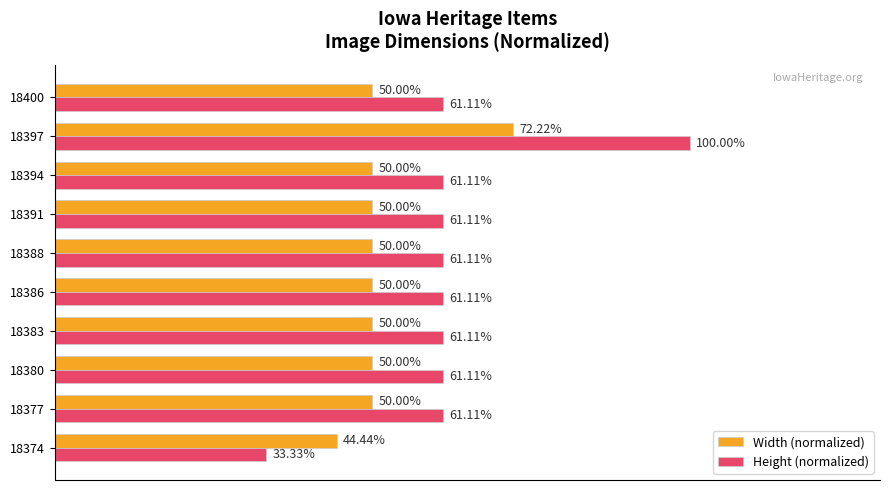

Is the value of Height (normalized) at 18400 greater than the value of Width (normalized) at 18391?

Yes